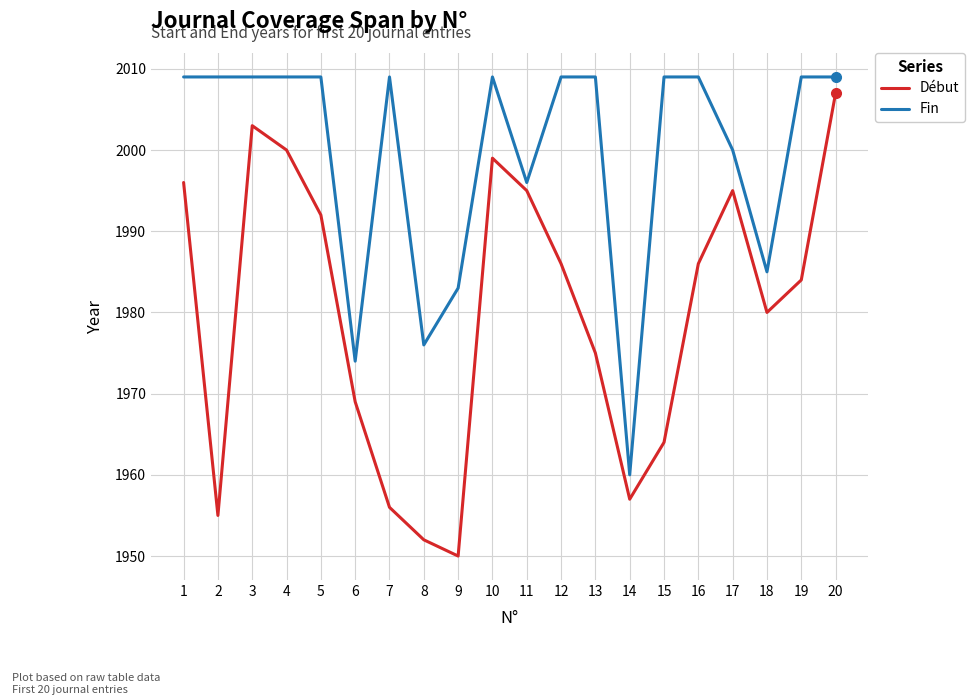

Which series has the widest spread of values?

Début